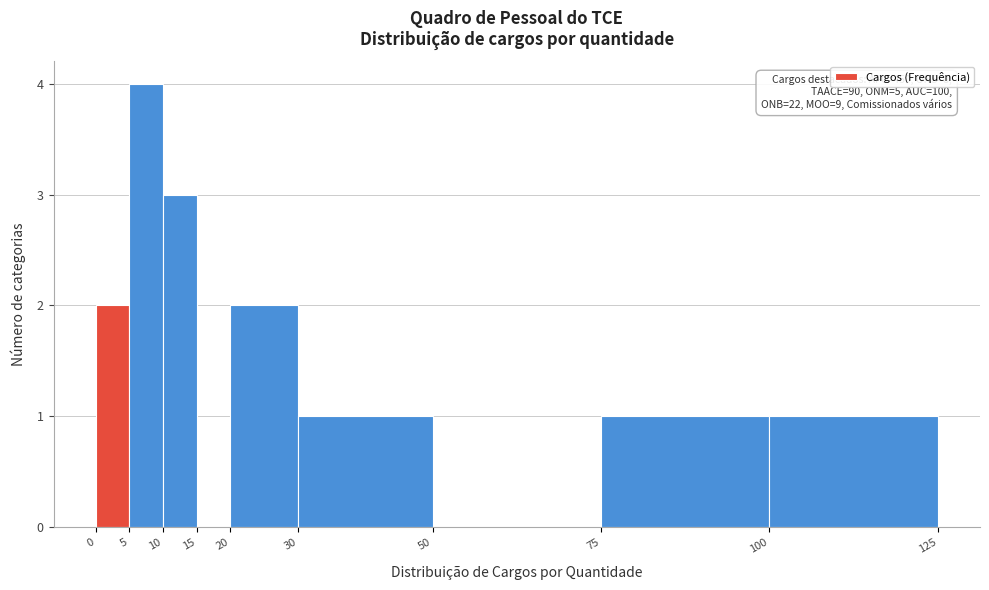

Over which range of the x-axis is the bar tallest?

5 to 10